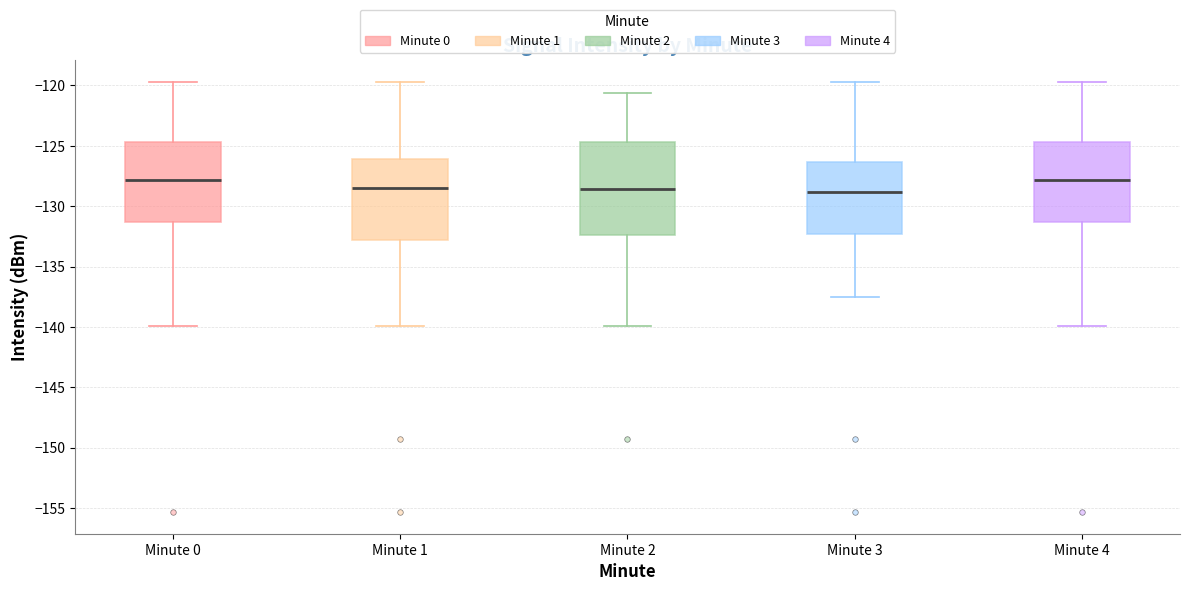

Reading left to right, read every box against the y-axis: the position of its median line, the range the box covers, and the ends of its whiskers. The values are not printed on the chart, so give them approximately, as read against the axis.

Minute 0: median -128.0, box -131.5 to -124.5, whiskers -140.0 to -119.5
Minute 1: median -128.5, box -133.0 to -126.0, whiskers -140.0 to -119.5
Minute 2: median -128.5, box -132.5 to -124.5, whiskers -140.0 to -120.5
Minute 3: median -129.0, box -132.5 to -126.5, whiskers -137.5 to -119.5
Minute 4: median -128.0, box -131.5 to -124.5, whiskers -140.0 to -119.5